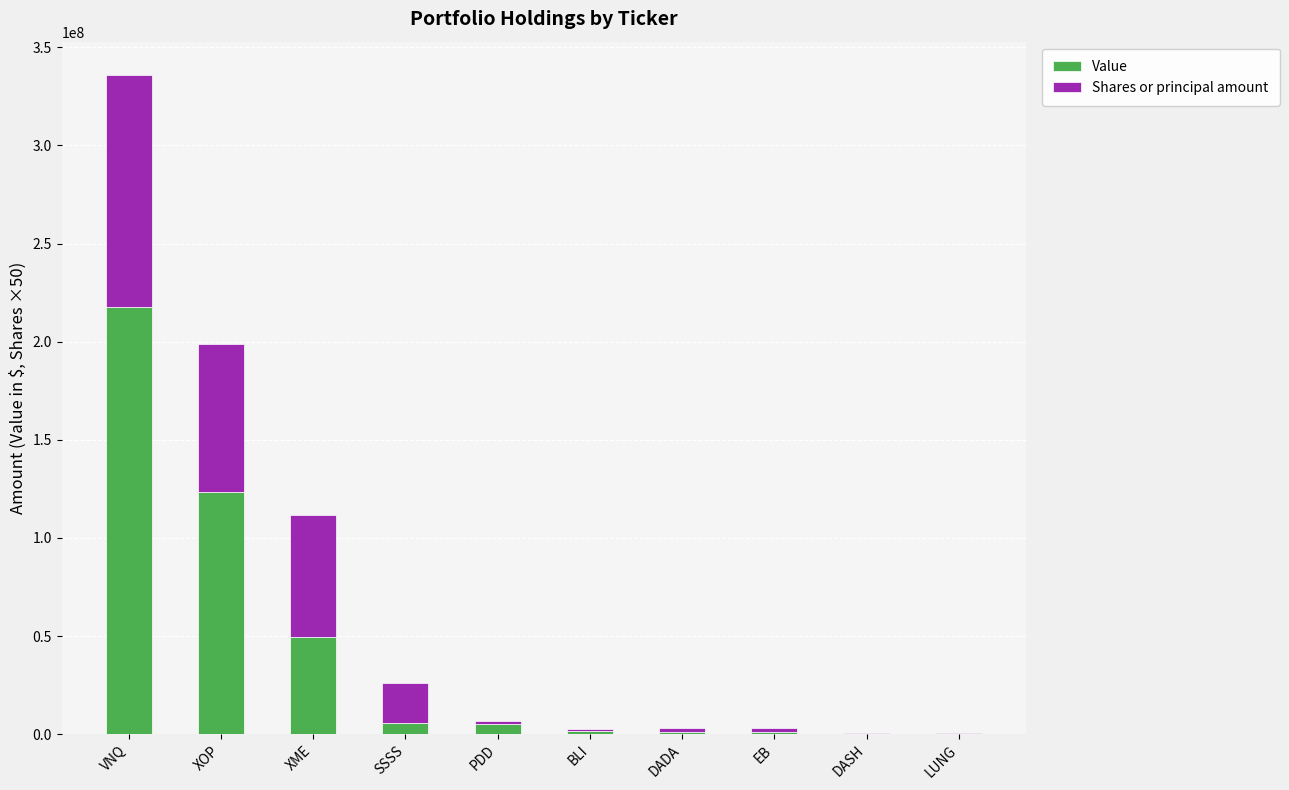

What is the sum of all Value values?

404924885